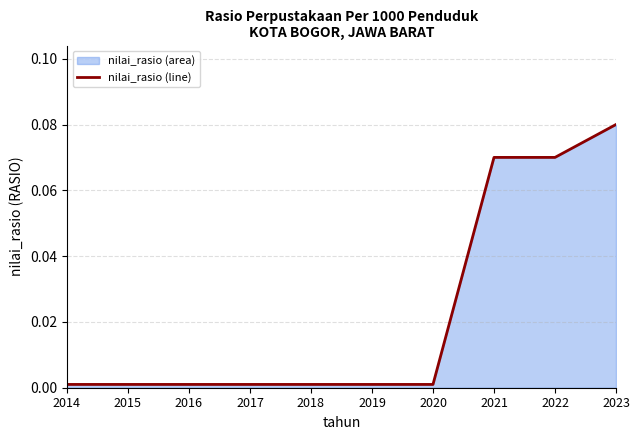

List the labels in order of value, smallest first.

2014, 2015, 2016, 2017, 2018, 2019, 2020, 2021, 2022, 2023